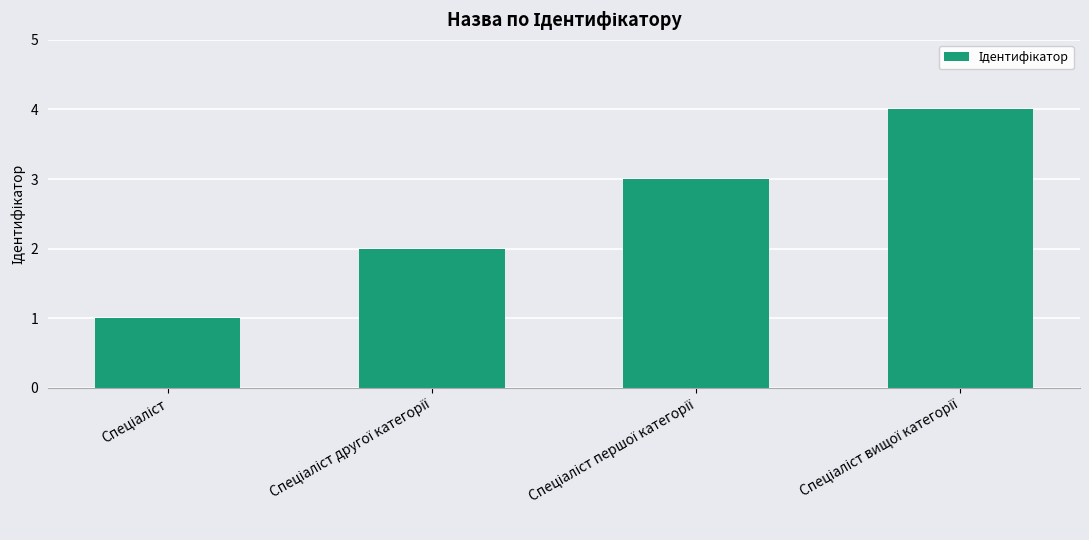

What is the value of the 3rd bar from the left?

3